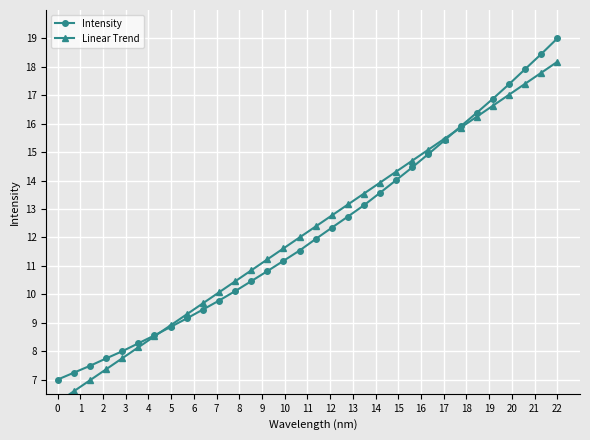

How many values in the Intensity series exceed 11?

18